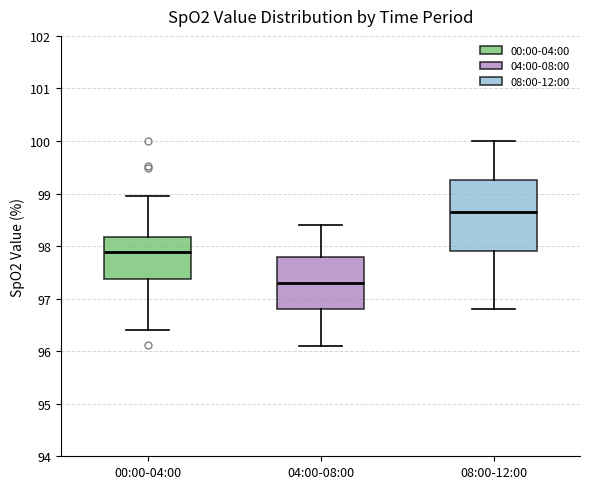

Comparing the boxes themselves (not the whiskers), which one is the tallest?

08:00-12:00